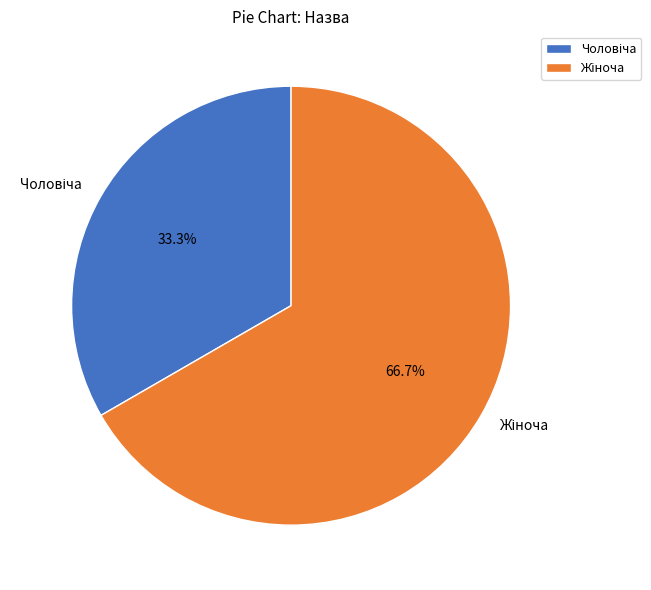

Is there a majority slice in this chart?

Yes